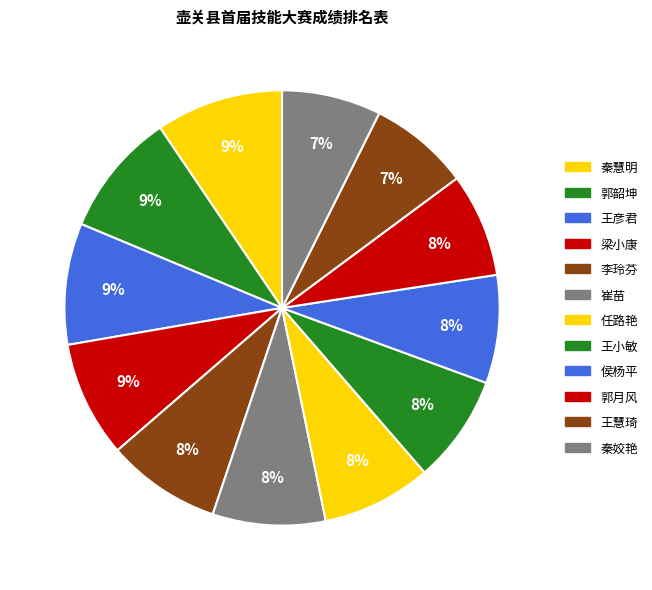

What portion of the pie excludes 秦姣艳?

92.6%